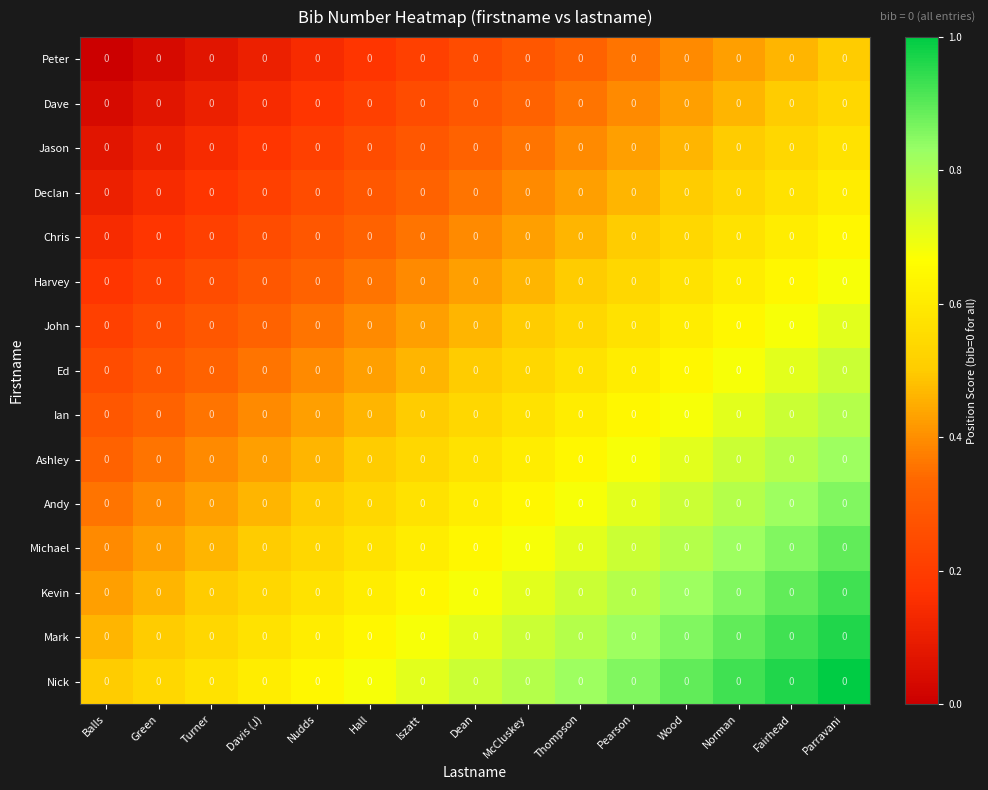

Between Balls and Parravani, which series saw the biggest shift?

Peter